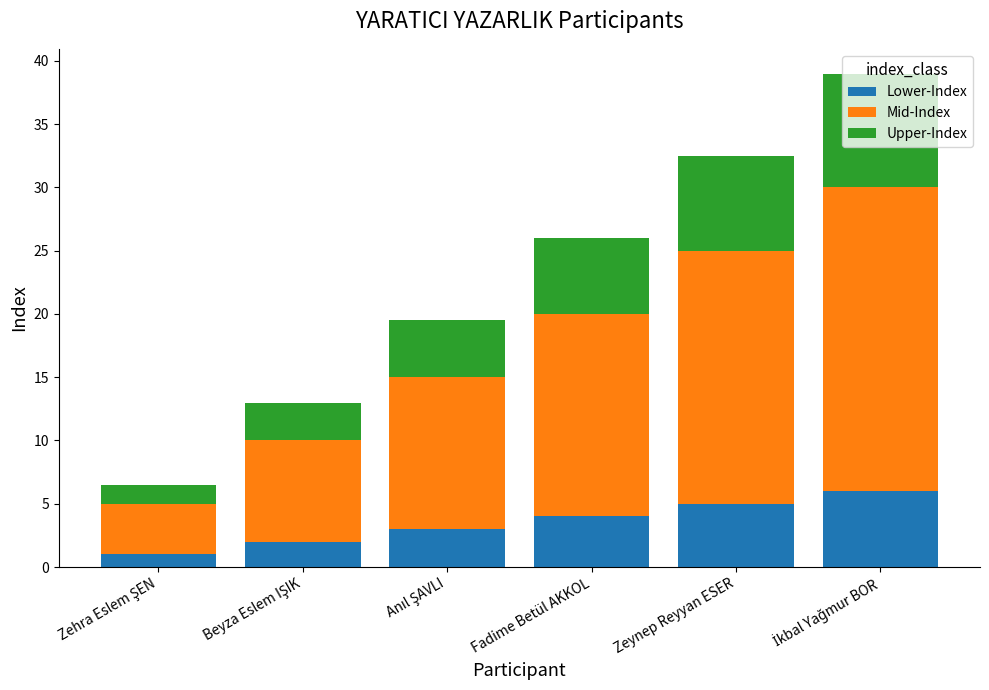

The value of Lower-Index at Fadime Betül AKKOL is 1.7. True or false?

False